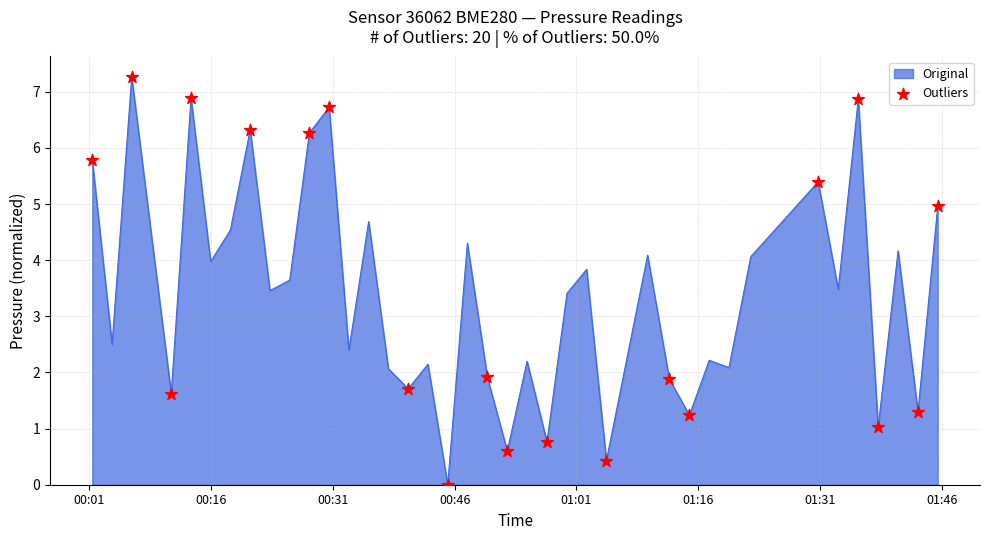

What is the maximum value shown in the chart?

7.3